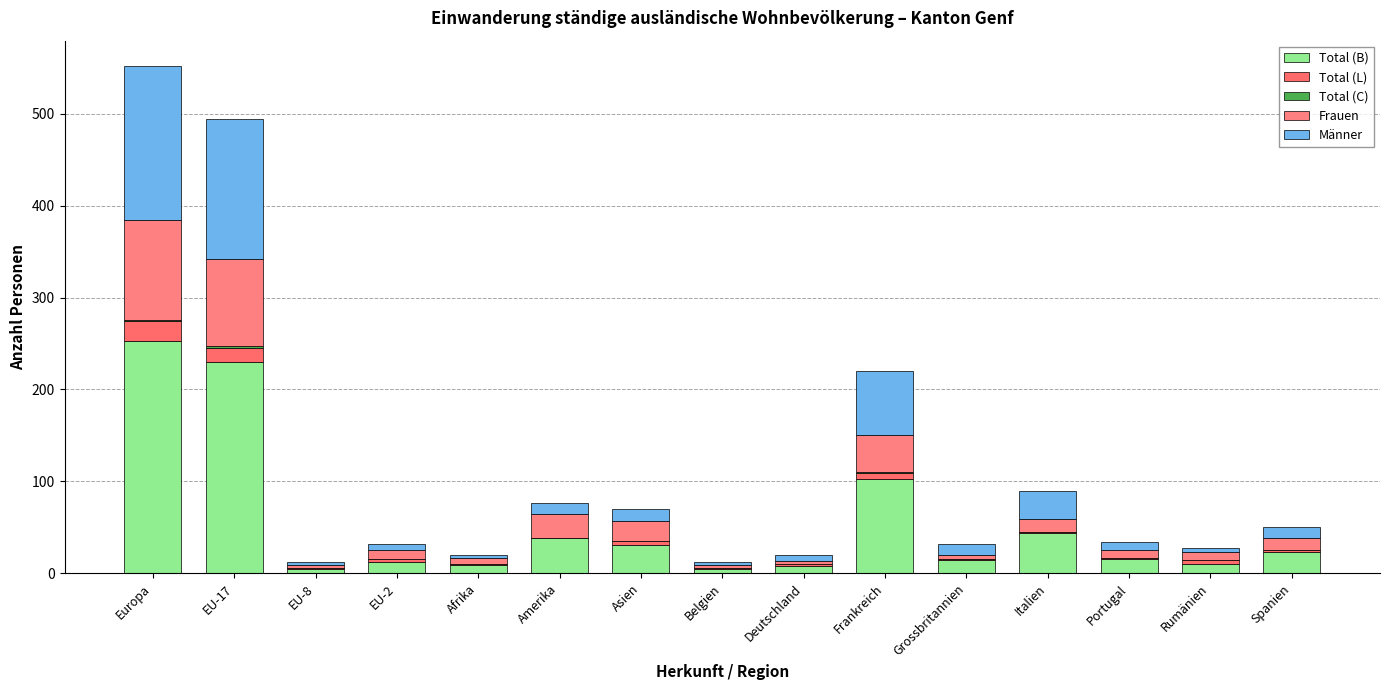

Where is Total (L) nearest to the value 10?

Frankreich